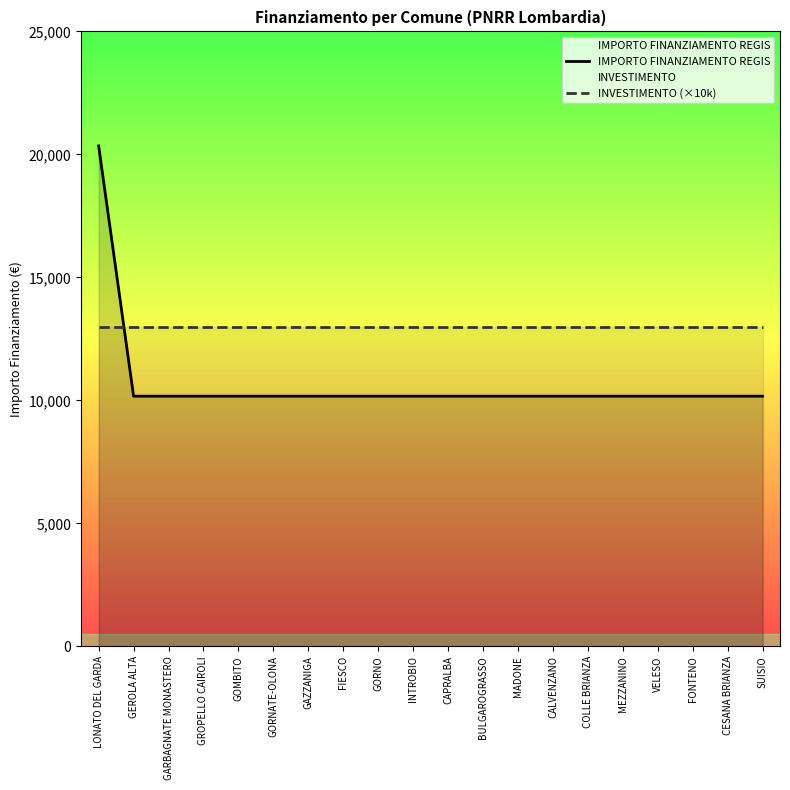

What is the sum of all IMPORTO FINANZIAMENTO REGIS values?

213612